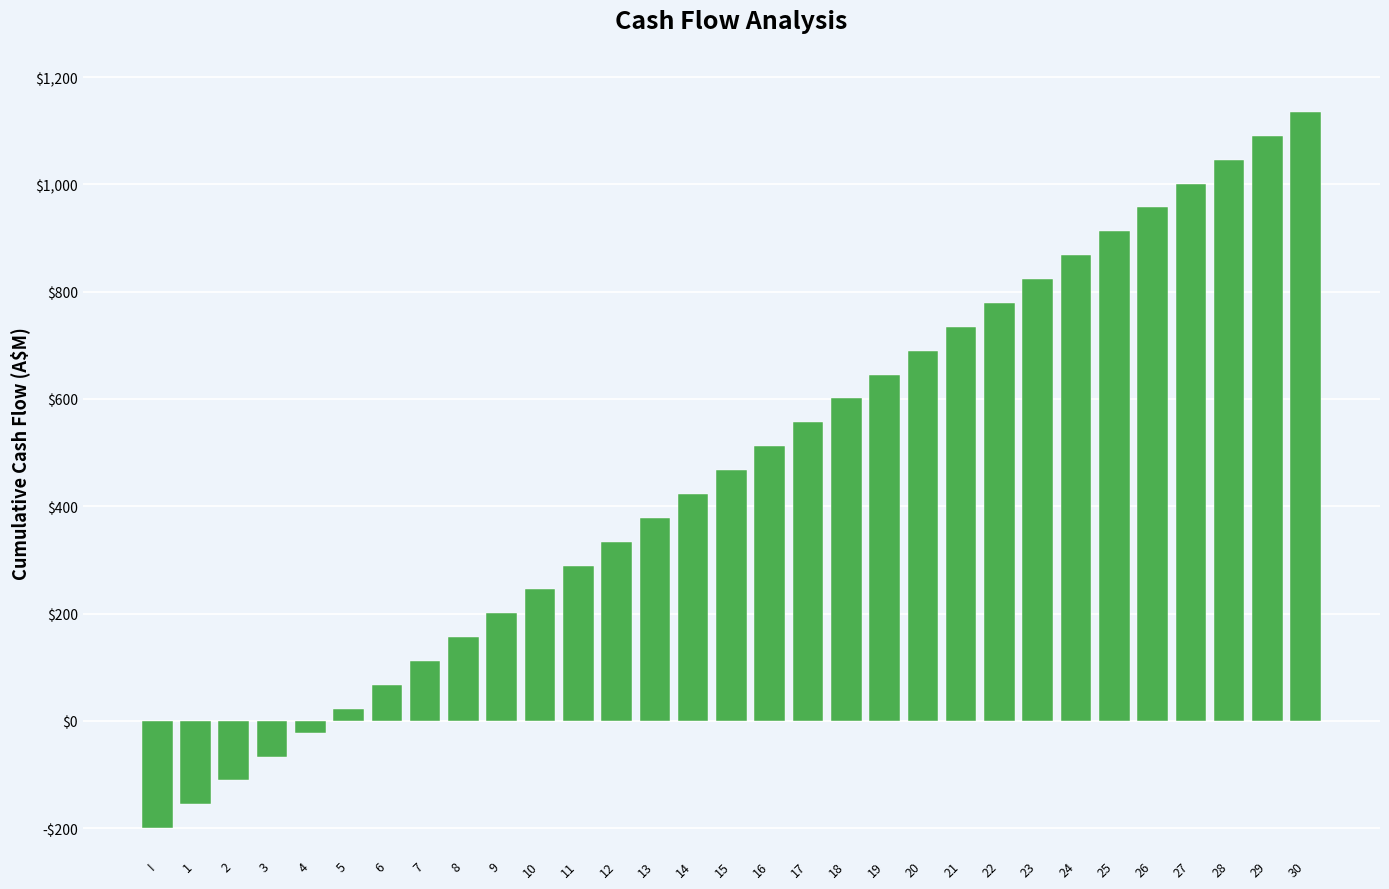

What is the label of the 21st bar from the left?

20